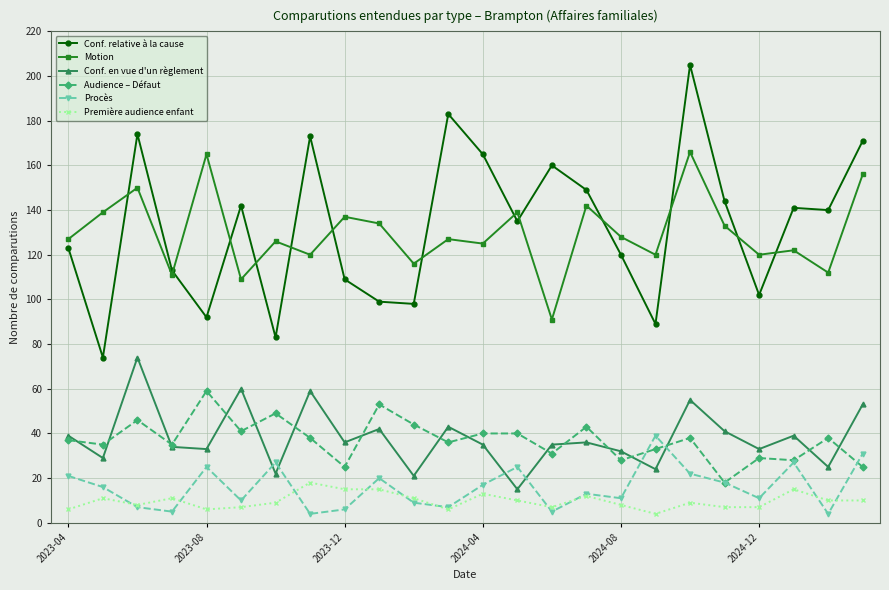

What is the value of the Audience – Défaut point at the 1st from the left?

37